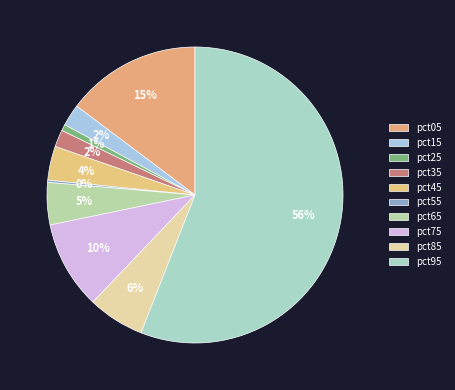

How many slices are in this pie chart?

10